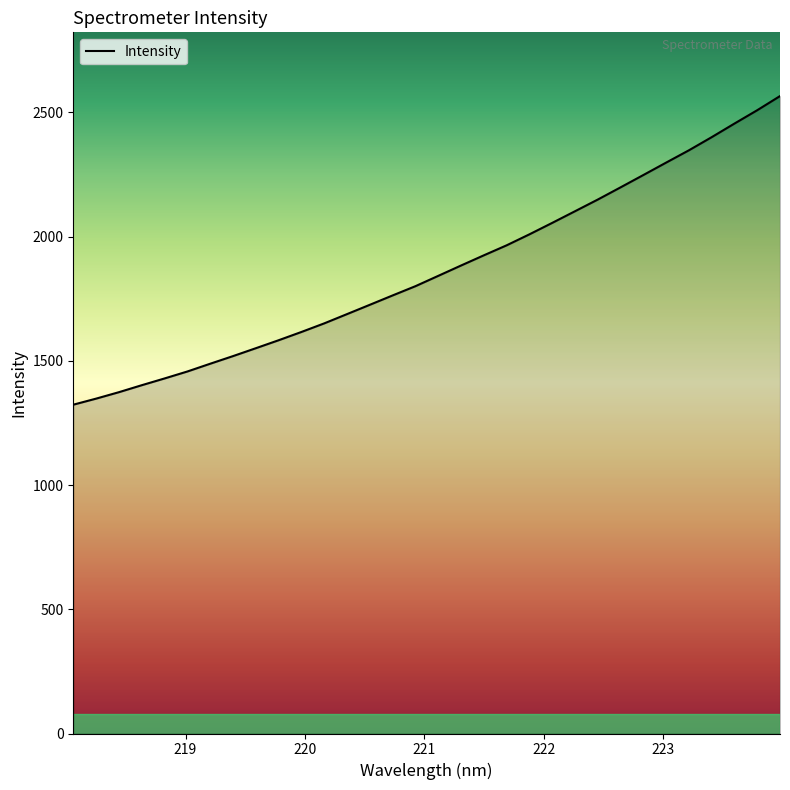

What is the minimum value shown in the chart?

1323.6